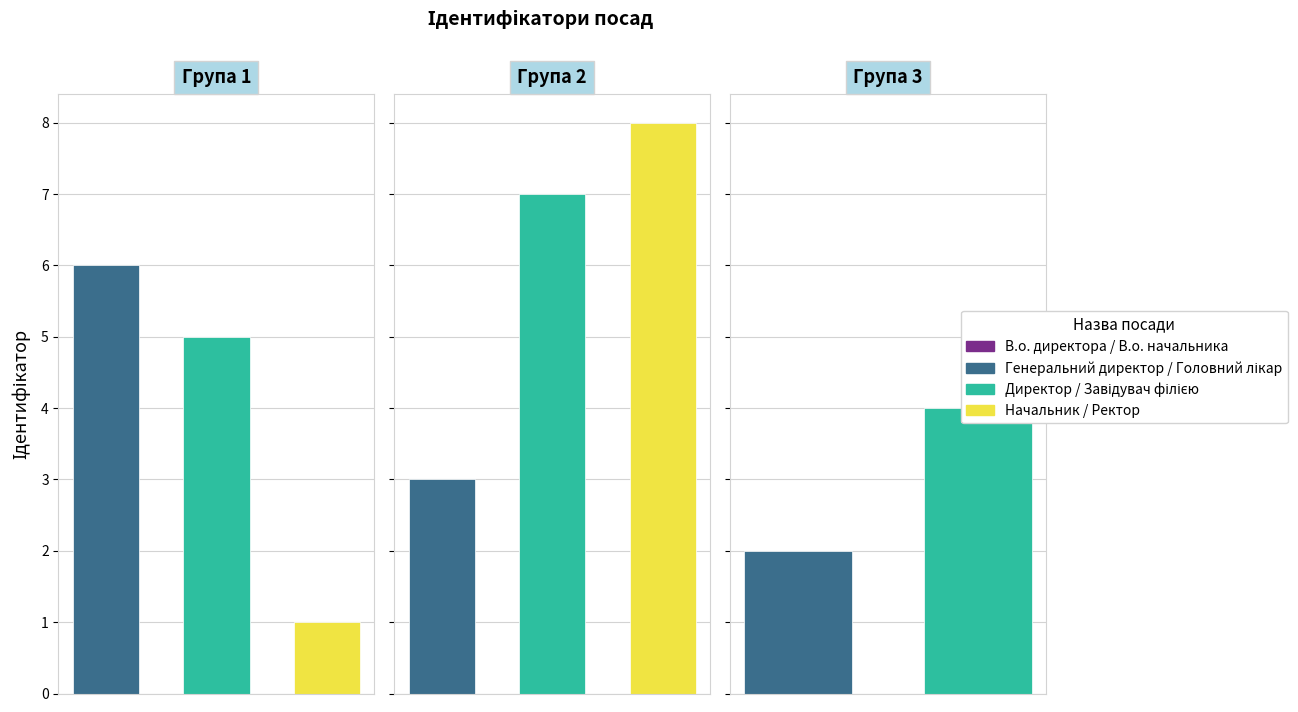

Does the chart contain any negative values?

No